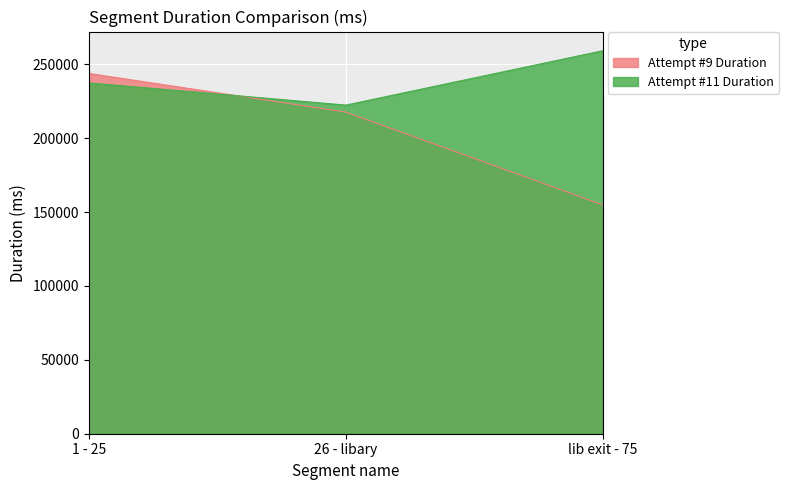

What is the total value across all series at 1 - 25?

481344